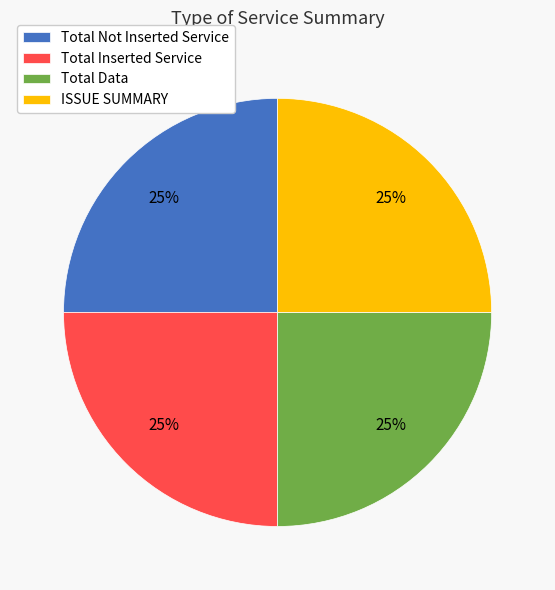

To the nearest percent, what is the combined percentage of ISSUE SUMMARY and Total Not Inserted Service?

50%